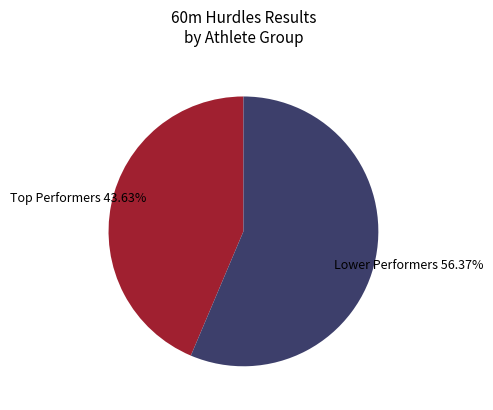

Does any single category account for the majority?

Yes